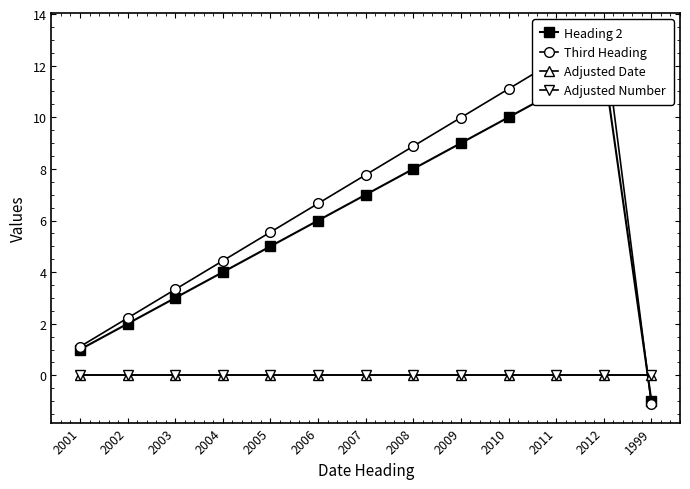

True or false: Adjusted Number has a value of 0.0 at 2007.

True